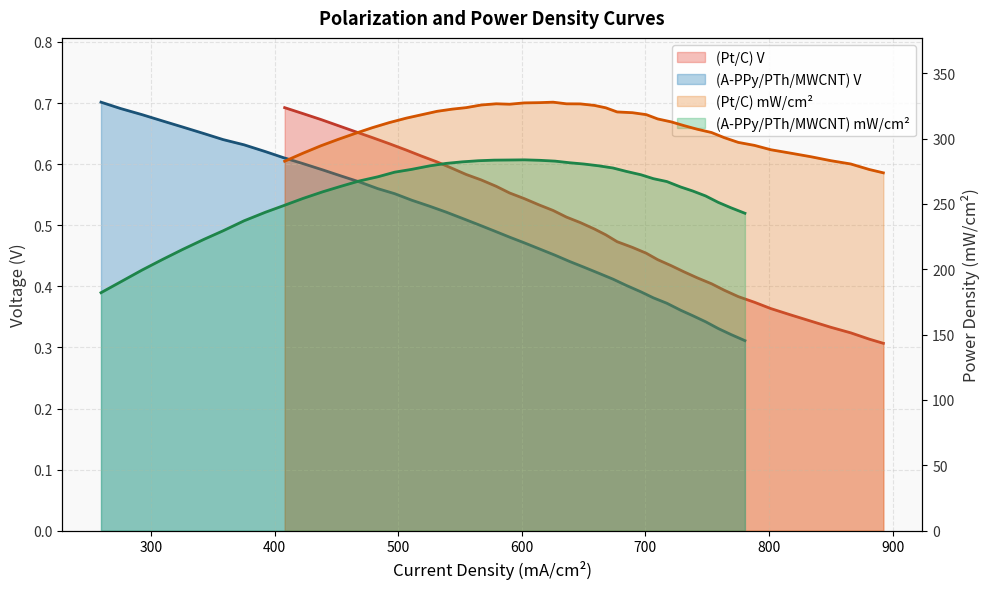

What is the difference between the maximum and minimum values in the (A-PPy/PTh/MWCNT) mW/cm2 series?

101.6